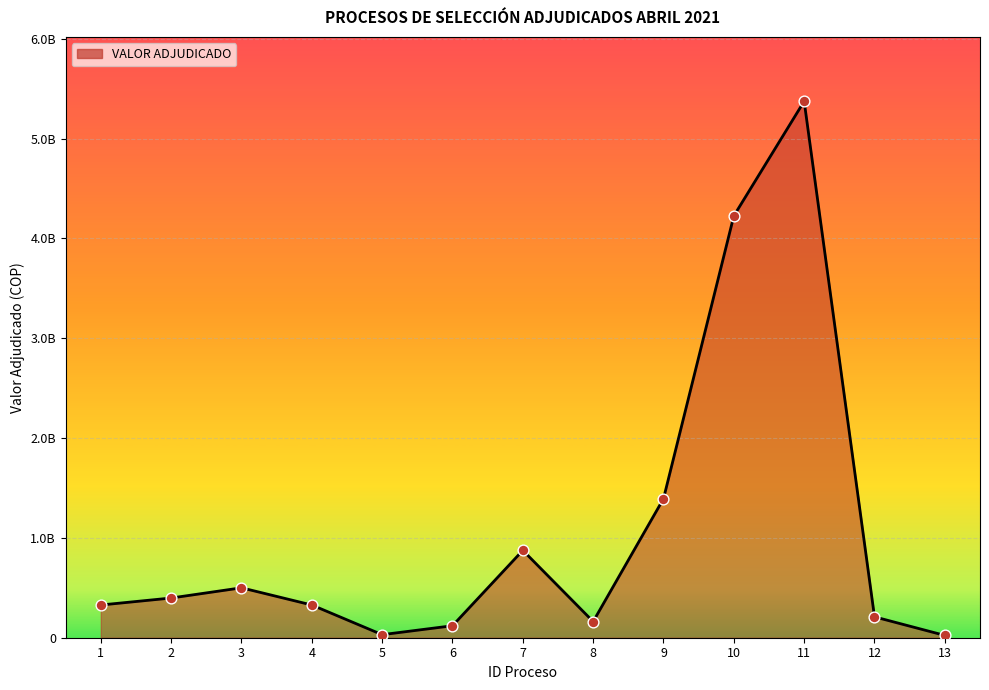

Which has a higher value, 7 or 6?

7